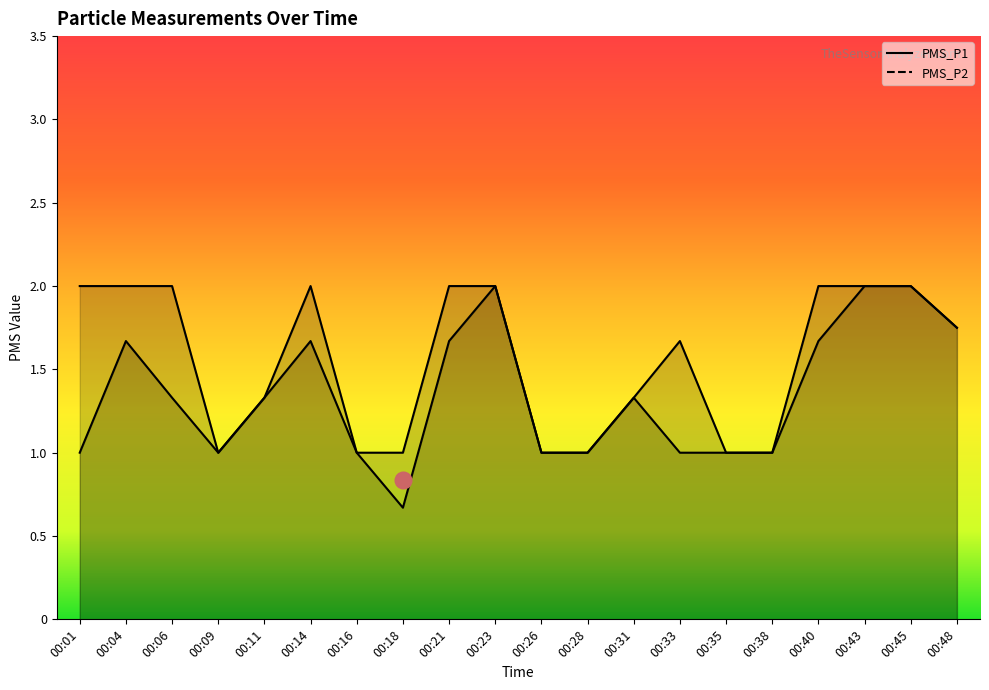

What is the difference between the maximum and minimum values in the PMS_P1 series?

1.0